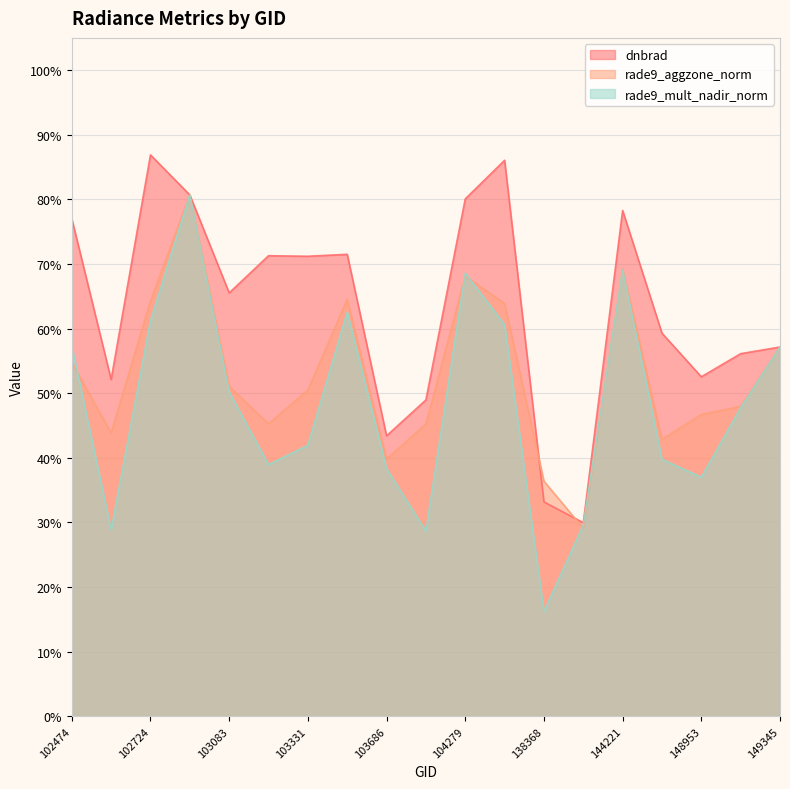

Which series has the widest spread of values?

rade9_mult_nadir_norm